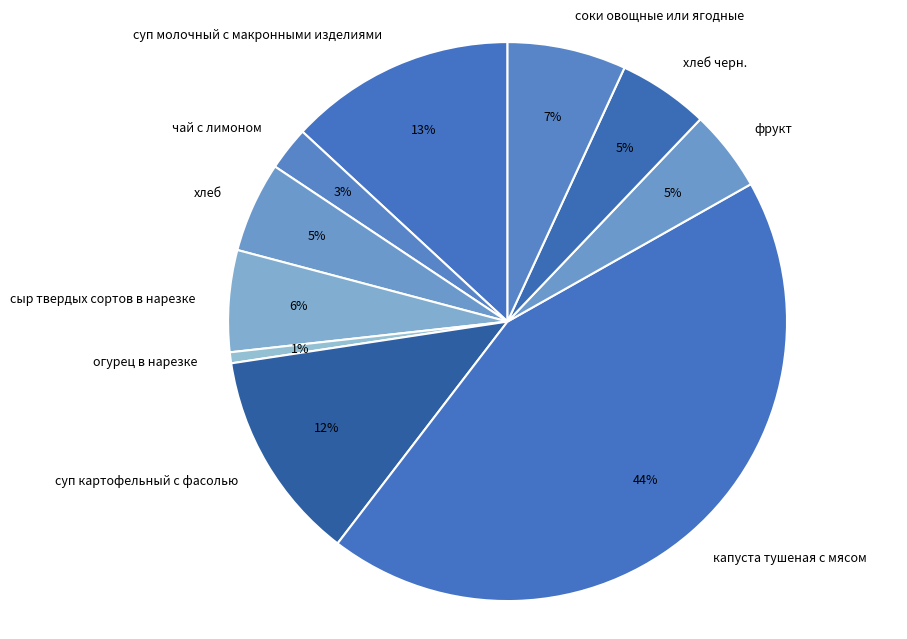

How many segments does this pie chart have?

10